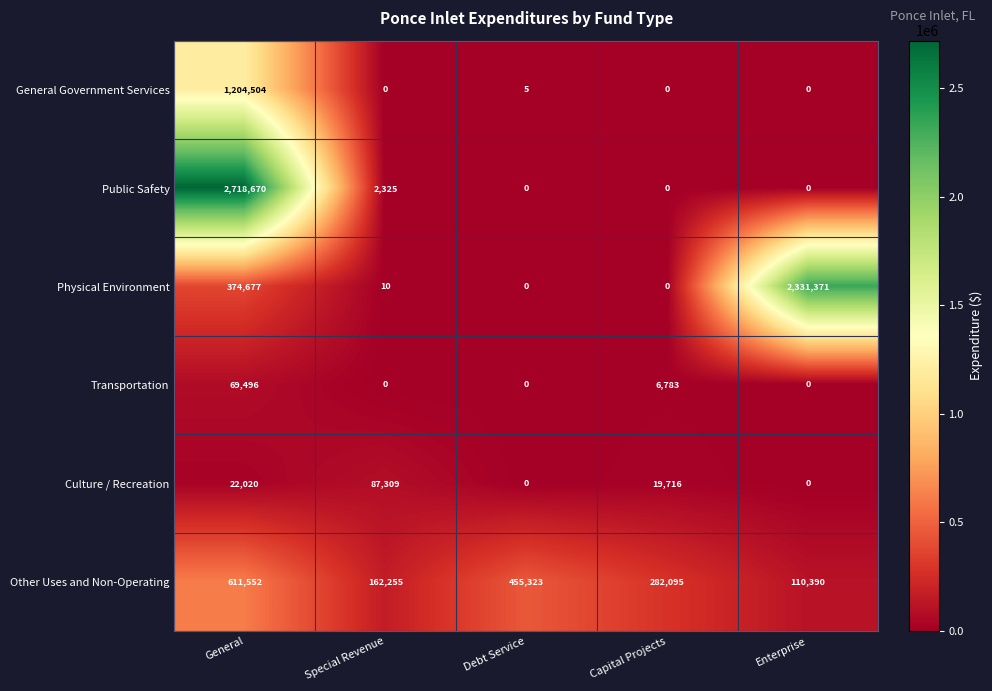

Reading left to right, what are all the values shown in this chart?

General Government Services: General=1204504	Special Revenue=0	Debt Service=5	Capital Projects=0	Enterprise=0
Public Safety: General=2718670	Special Revenue=2325	Debt Service=0	Capital Projects=0	Enterprise=0
Physical Environment: General=374677	Special Revenue=10	Debt Service=0	Capital Projects=0	Enterprise=2331371
Transportation: General=69496	Special Revenue=0	Debt Service=0	Capital Projects=6783	Enterprise=0
Culture / Recreation: General=22020	Special Revenue=87309	Debt Service=0	Capital Projects=19716	Enterprise=0
Other Uses and Non-Operating: General=611552	Special Revenue=162255	Debt Service=455323	Capital Projects=282095	Enterprise=110390